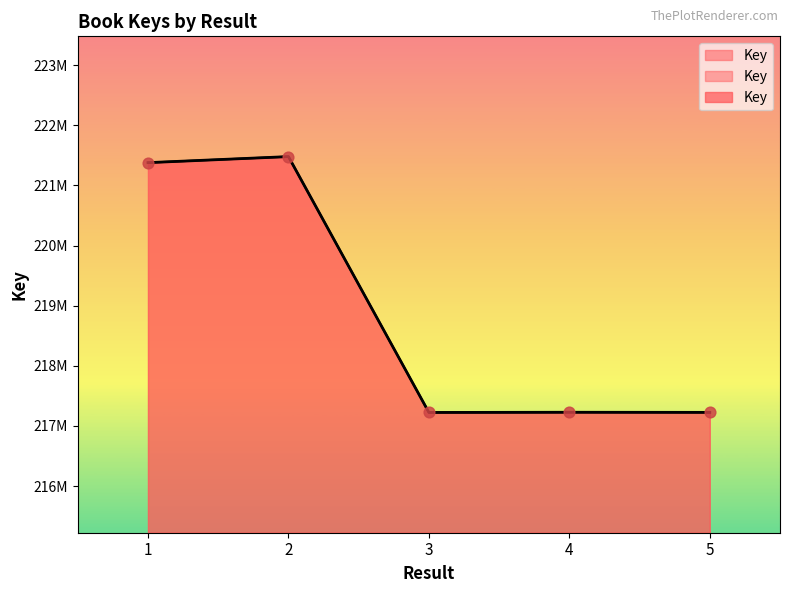

What is the change in value from 2 to 3?

-4254985